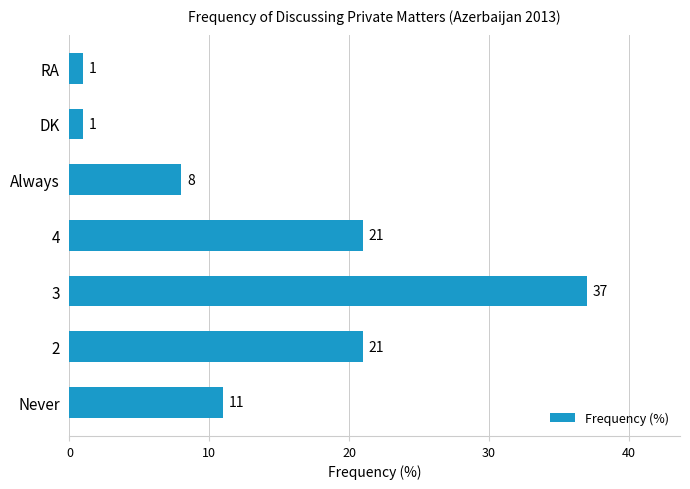

What is the ratio of the value at 3 to the value at 2?

1.8